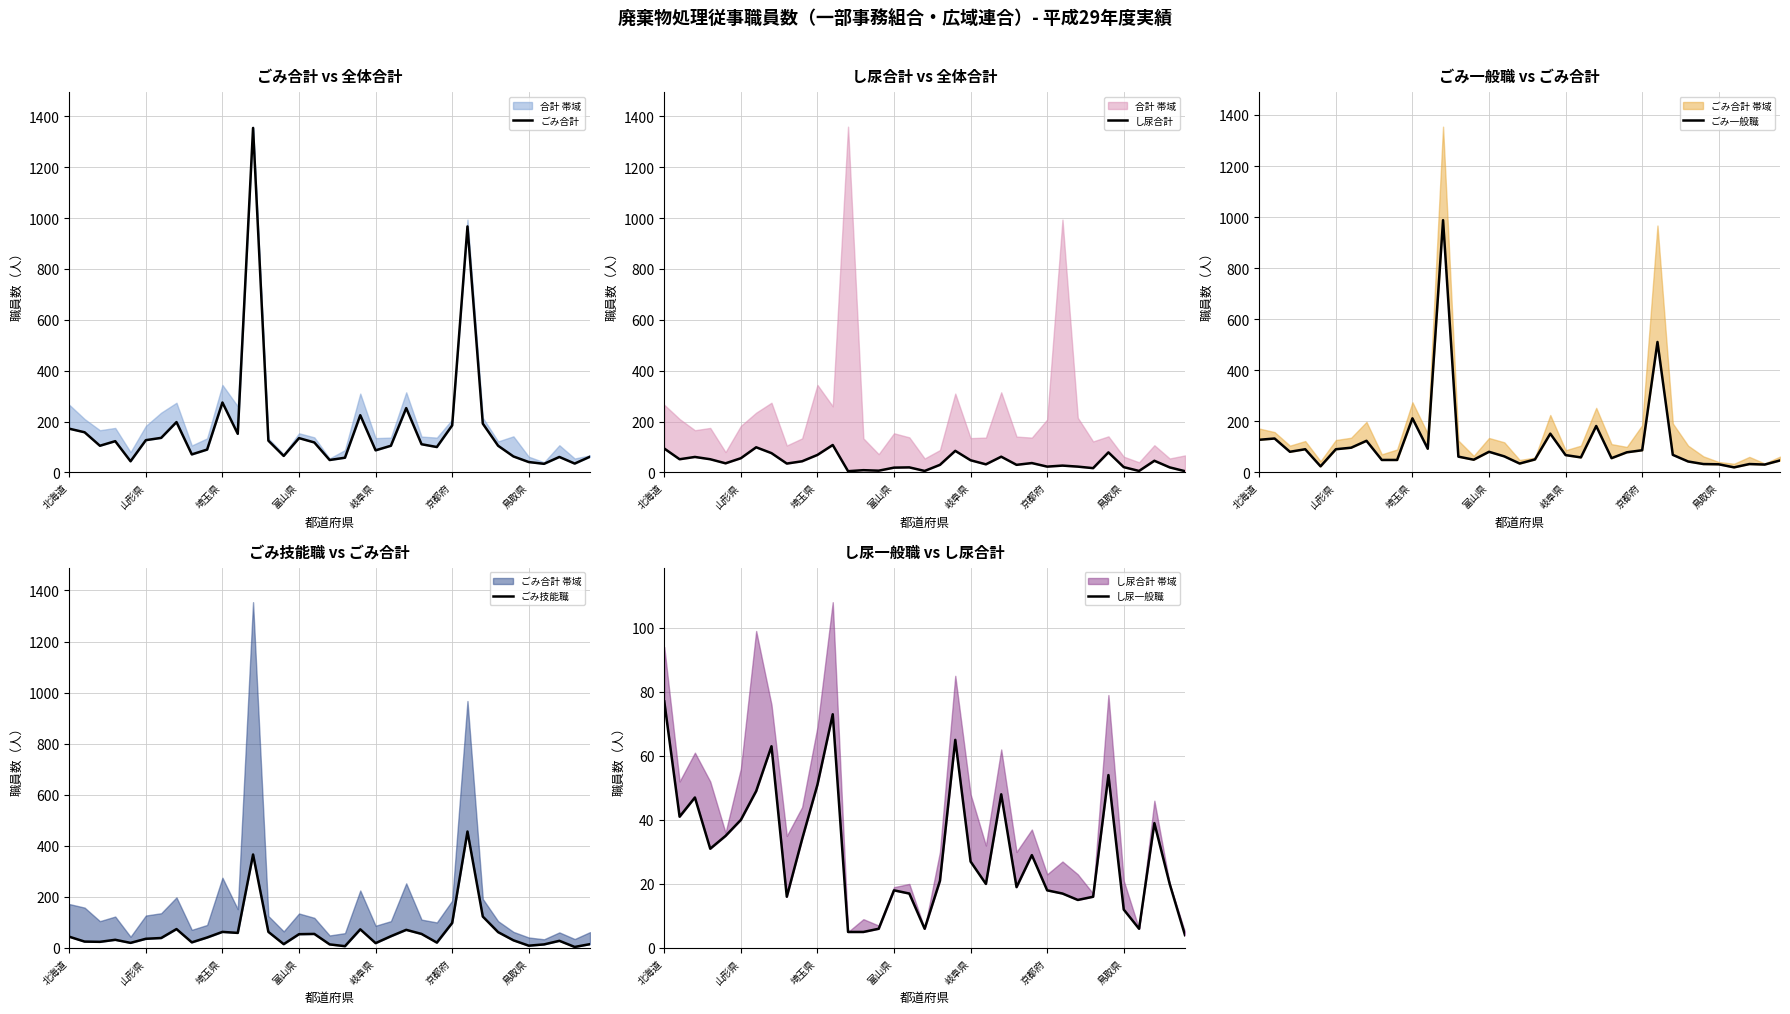

How many categories are shown in the chart?

35